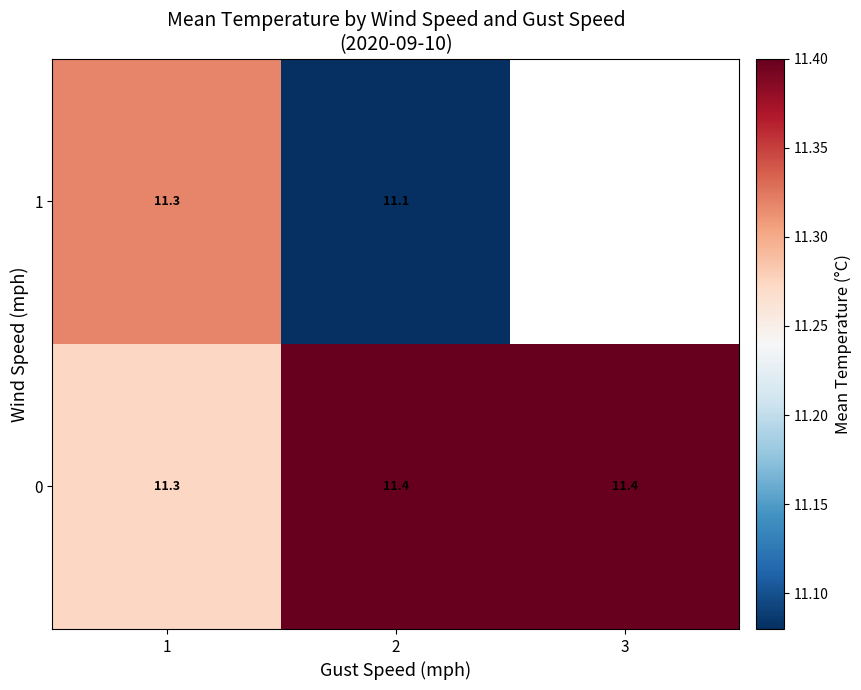

Is the value of 1 at 2 greater than the value of 0 at 1?

No